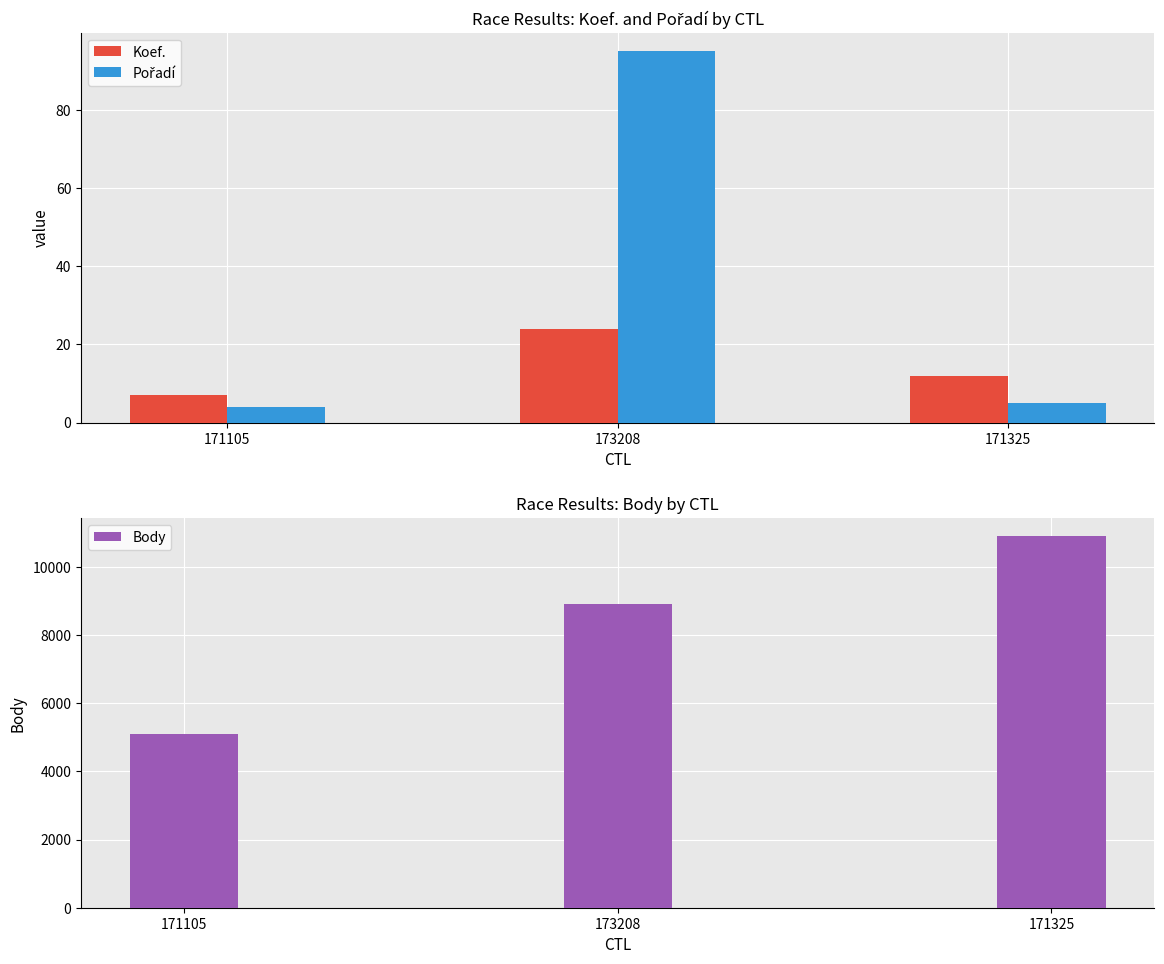

At how many categories does at least one series exceed 9766?

1